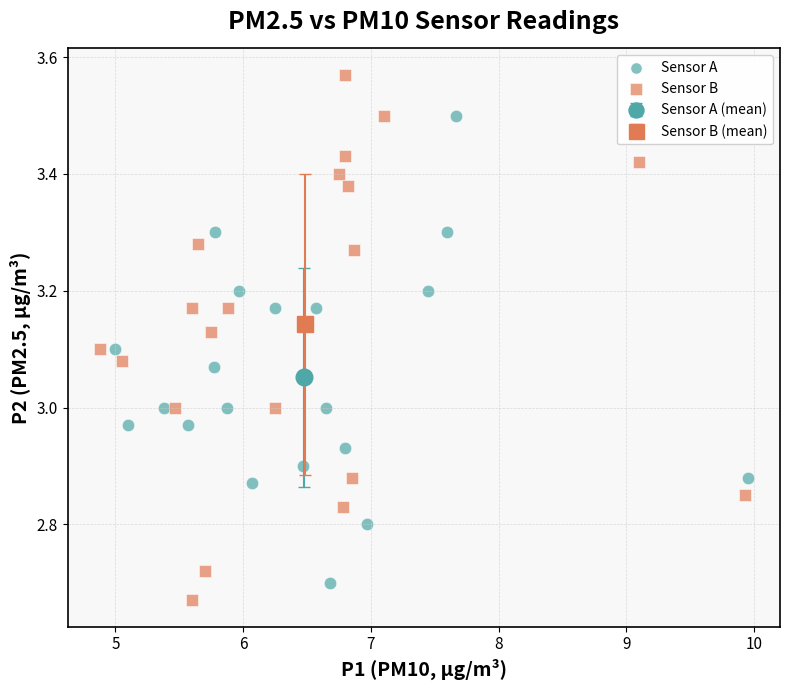

Which series contains the lowest Y value?

Sensor B